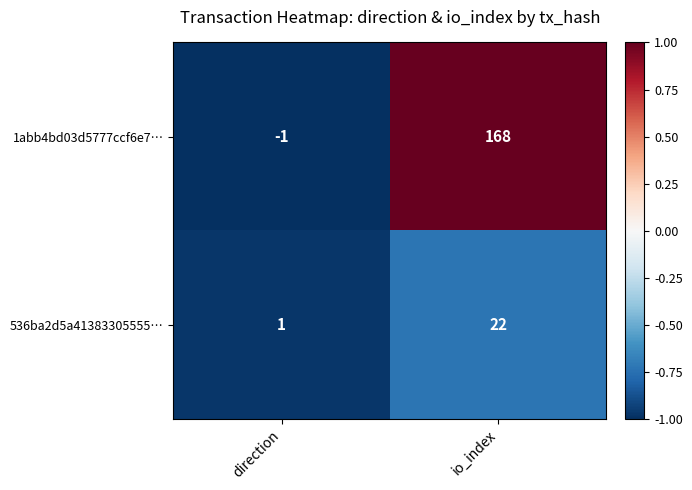

At which category does the chart reach its minimum across all series?

direction